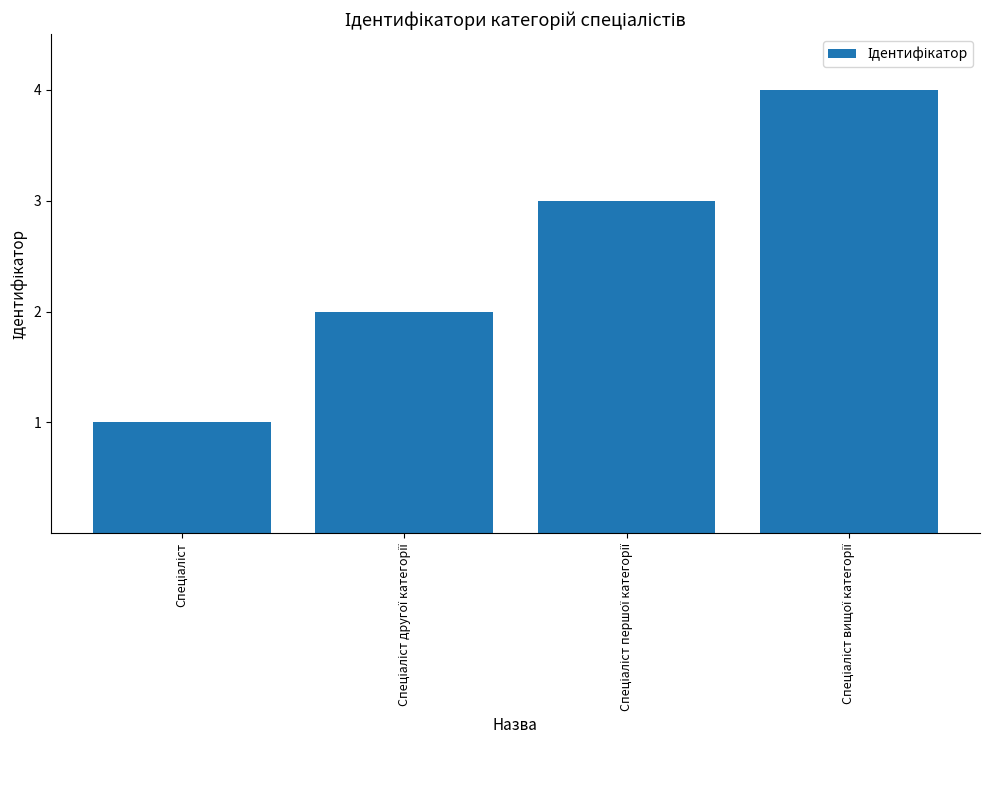

What is the difference between the maximum and minimum values?

3